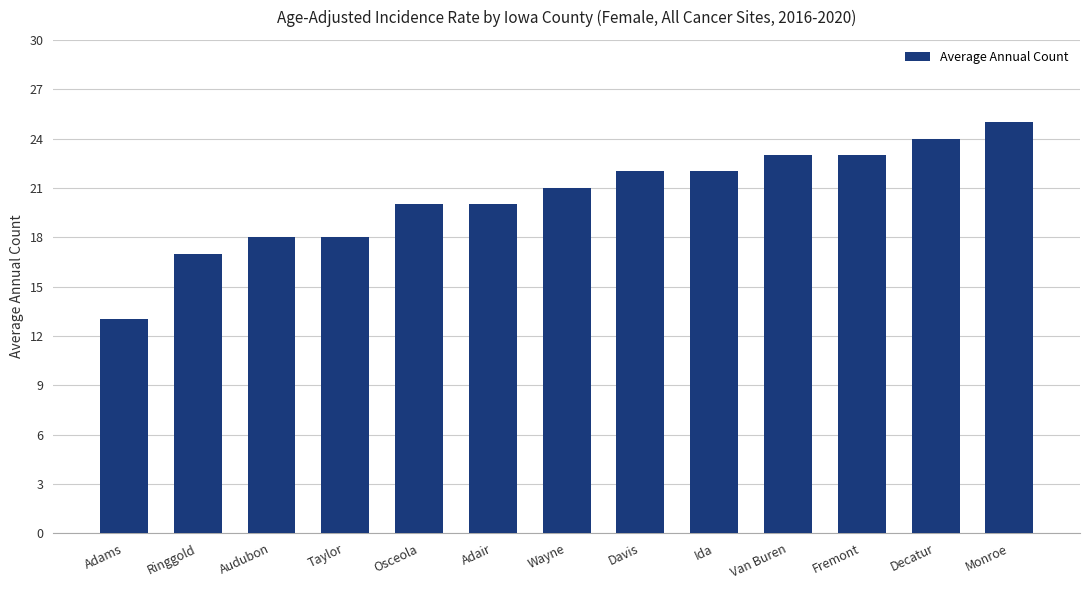

How many bars are there in total?

13